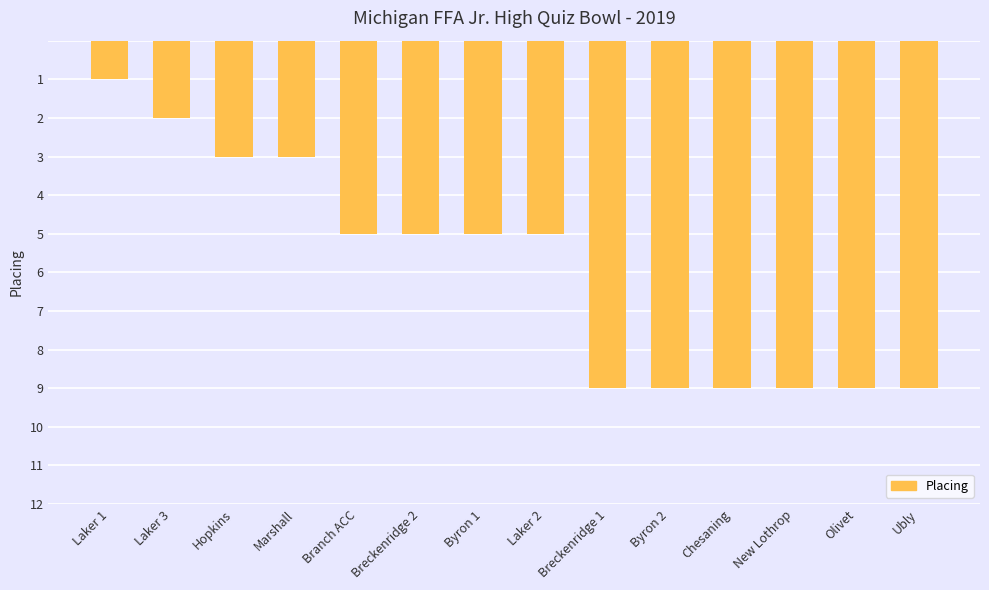

The chart shows a value of 5 at Hopkins. True or false?

False